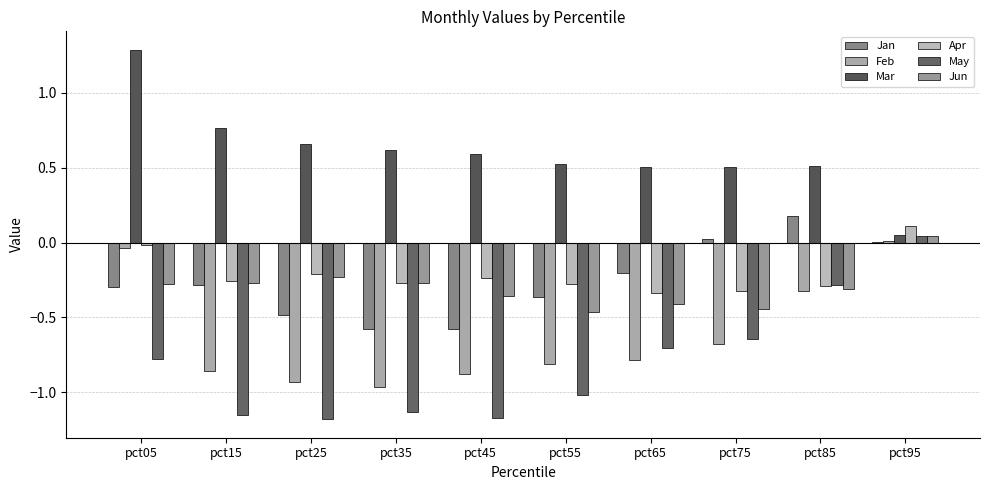

What is the smallest value displayed?

-1.2